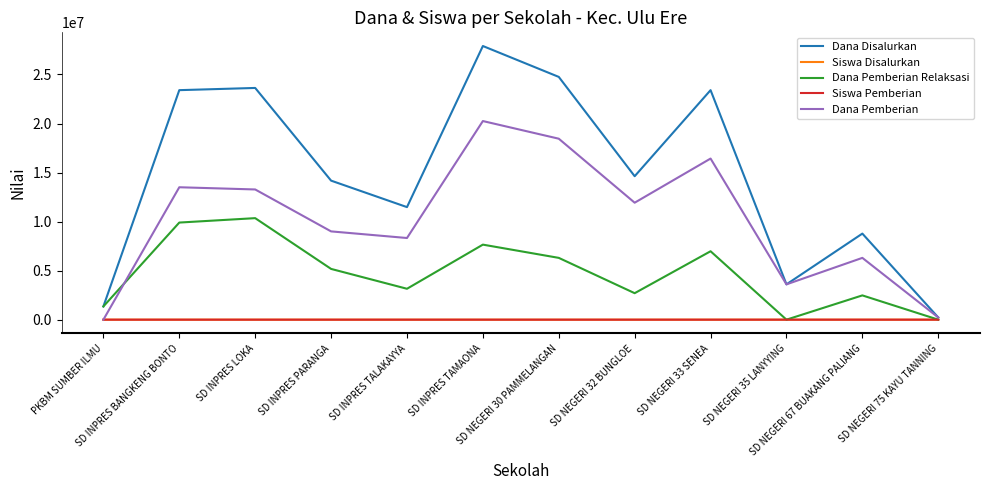

At which label does Dana Pemberian reach its peak?

SD INPRES TAMAONA